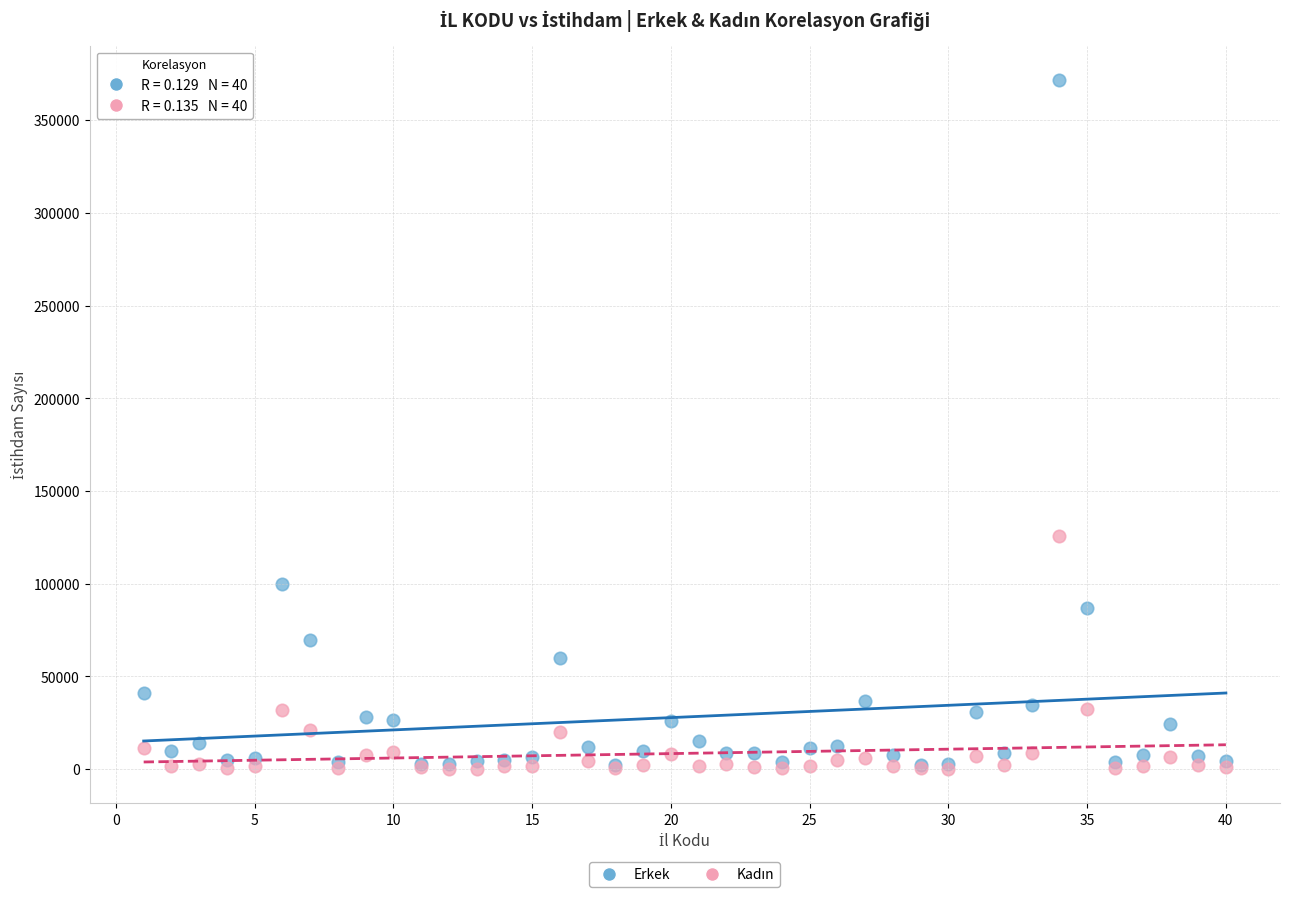

In the Erkek series, what Y value is closest to 186889?

99871